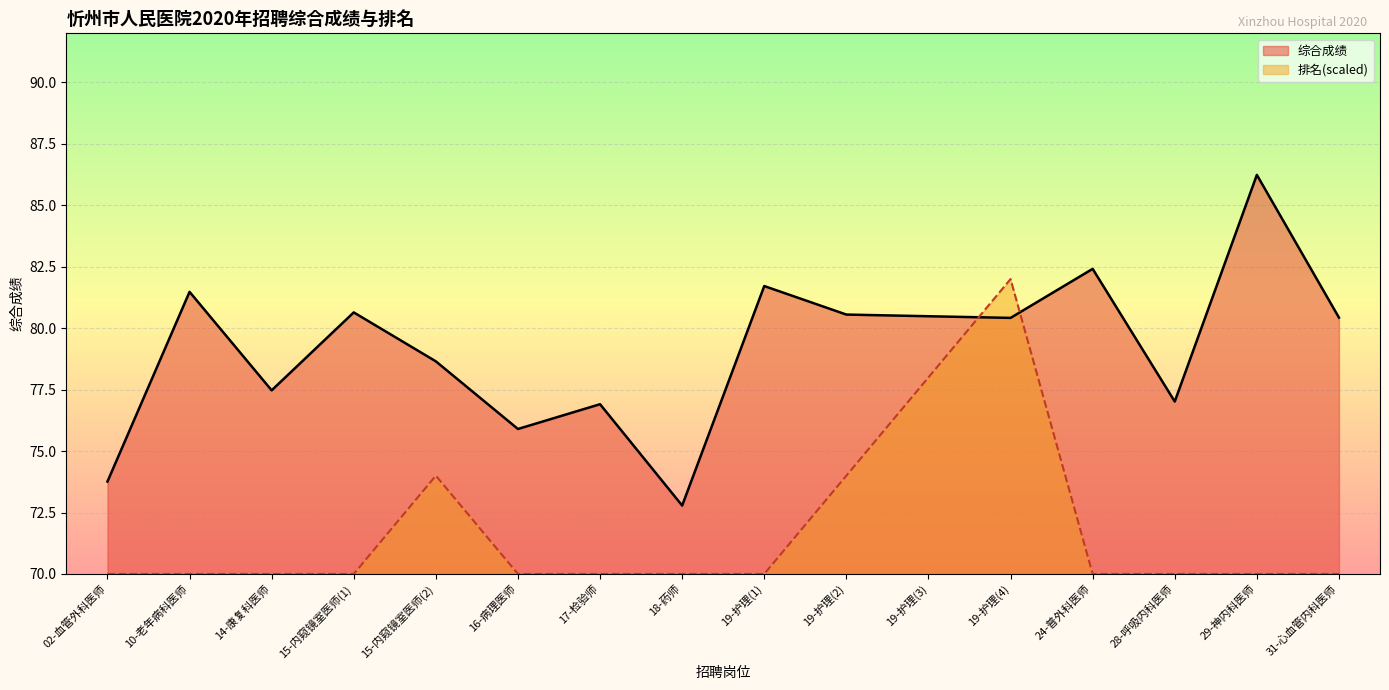

Reading right to left, transcribe all the data shown in this chart.

综合成绩: 80.4	86.2	77.0	82.4	80.4	80.5	80.6	81.7	72.8	76.9	75.9	78.7	80.6	77.5	81.5	73.8
排名: 70.0	70.0	70.0	70.0	82.0	78.0	74.0	70.0	70.0	70.0	70.0	74.0	70.0	70.0	70.0	70.0